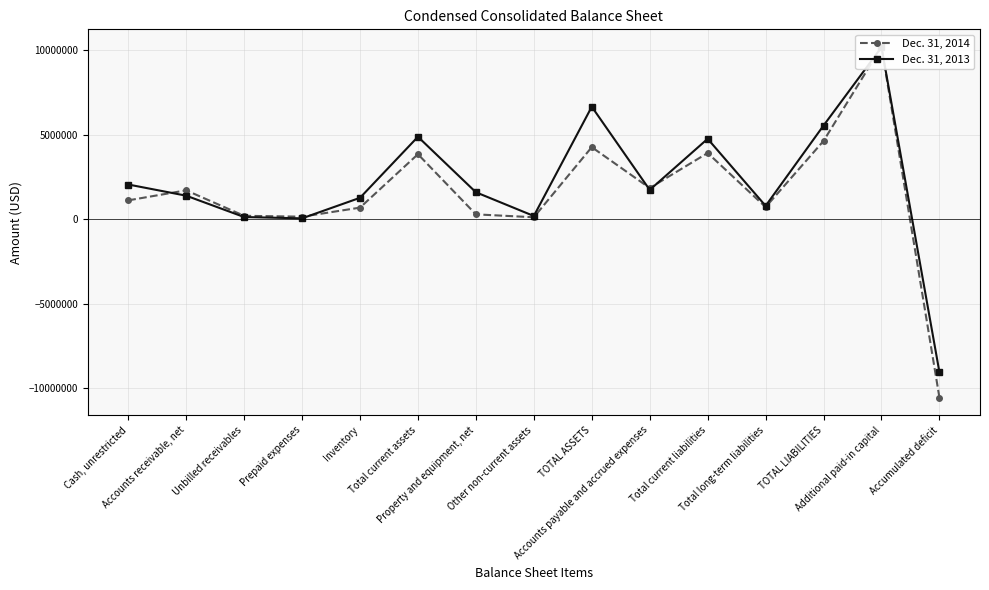

What is the total value across all series at Accounts payable and accrued expenses?

3574598